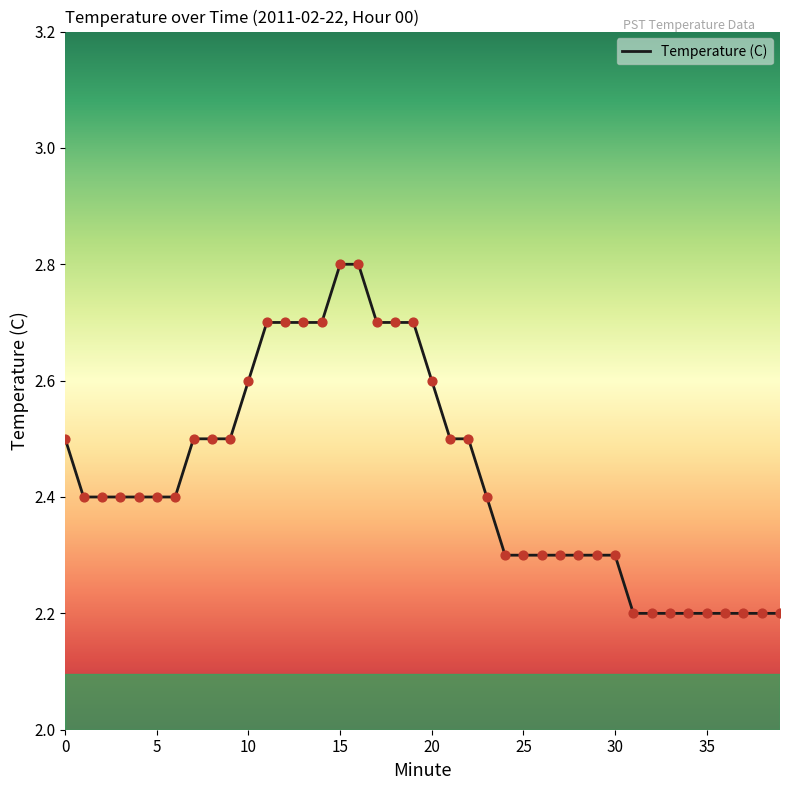

What is the difference between the maximum and minimum values?

0.6